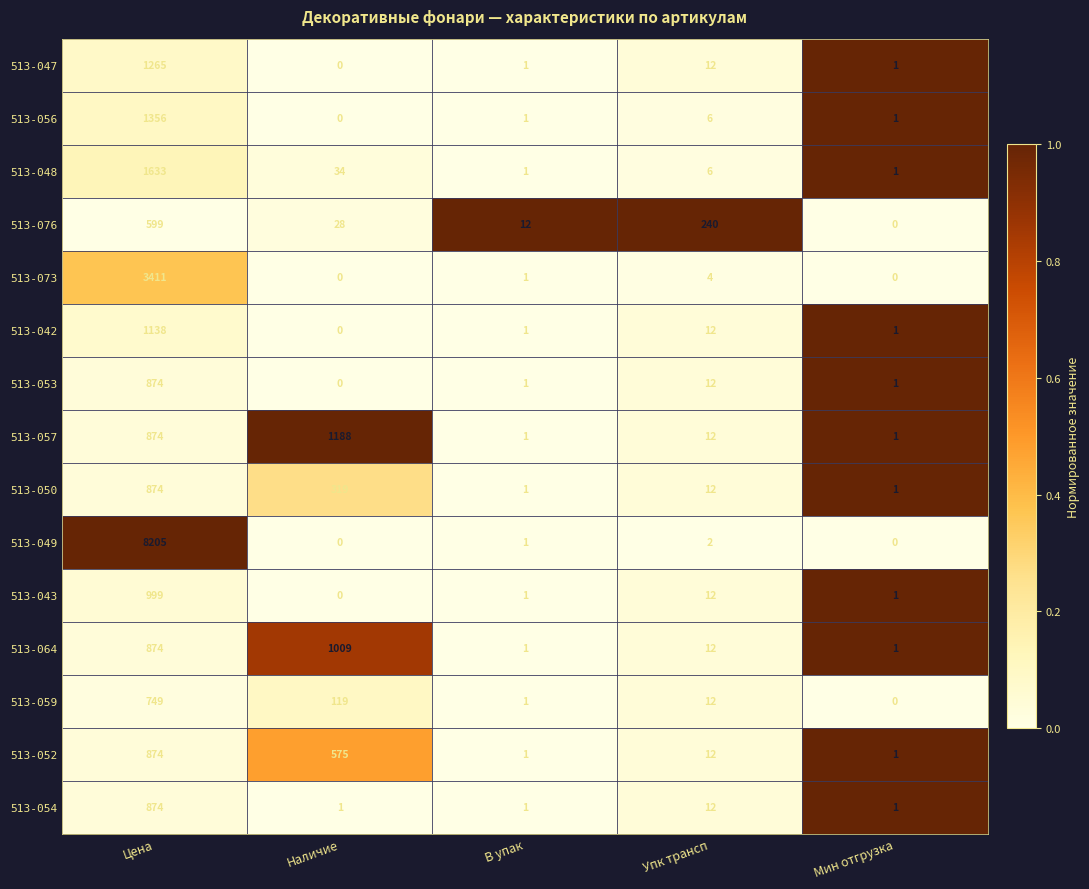

Which series changed the most between Цена and Упк трансп?

513-049